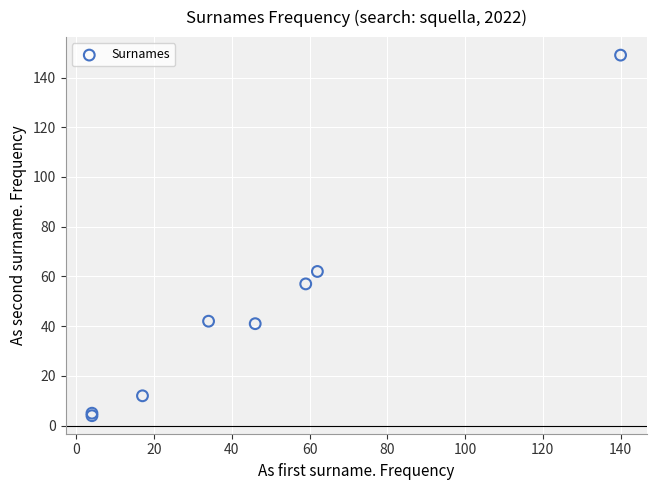

What Y value in the scatter plot is closest to 76?

62